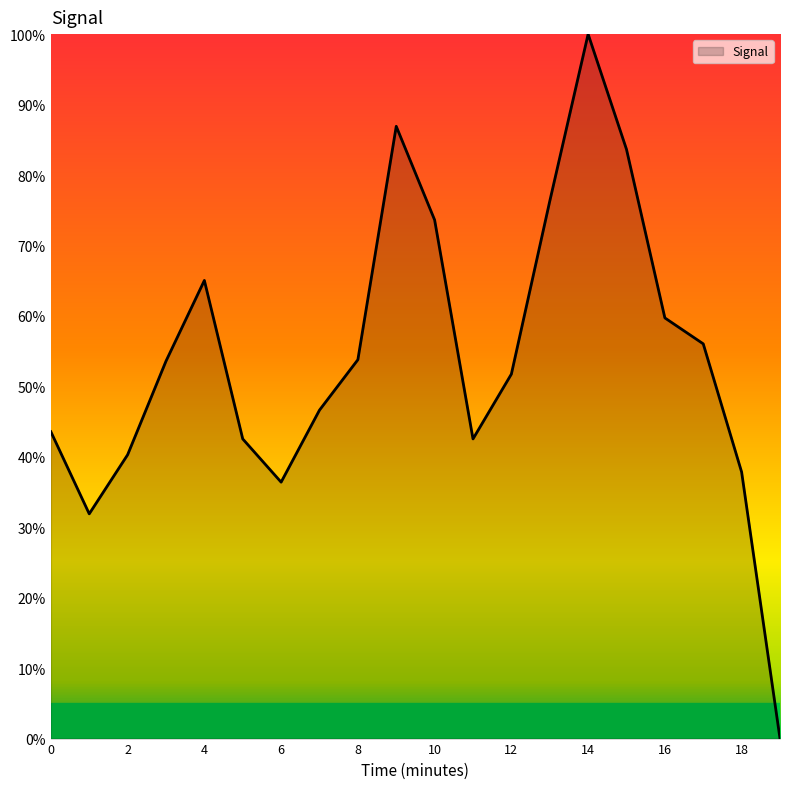

What is the maximum value shown in the chart?

100.0